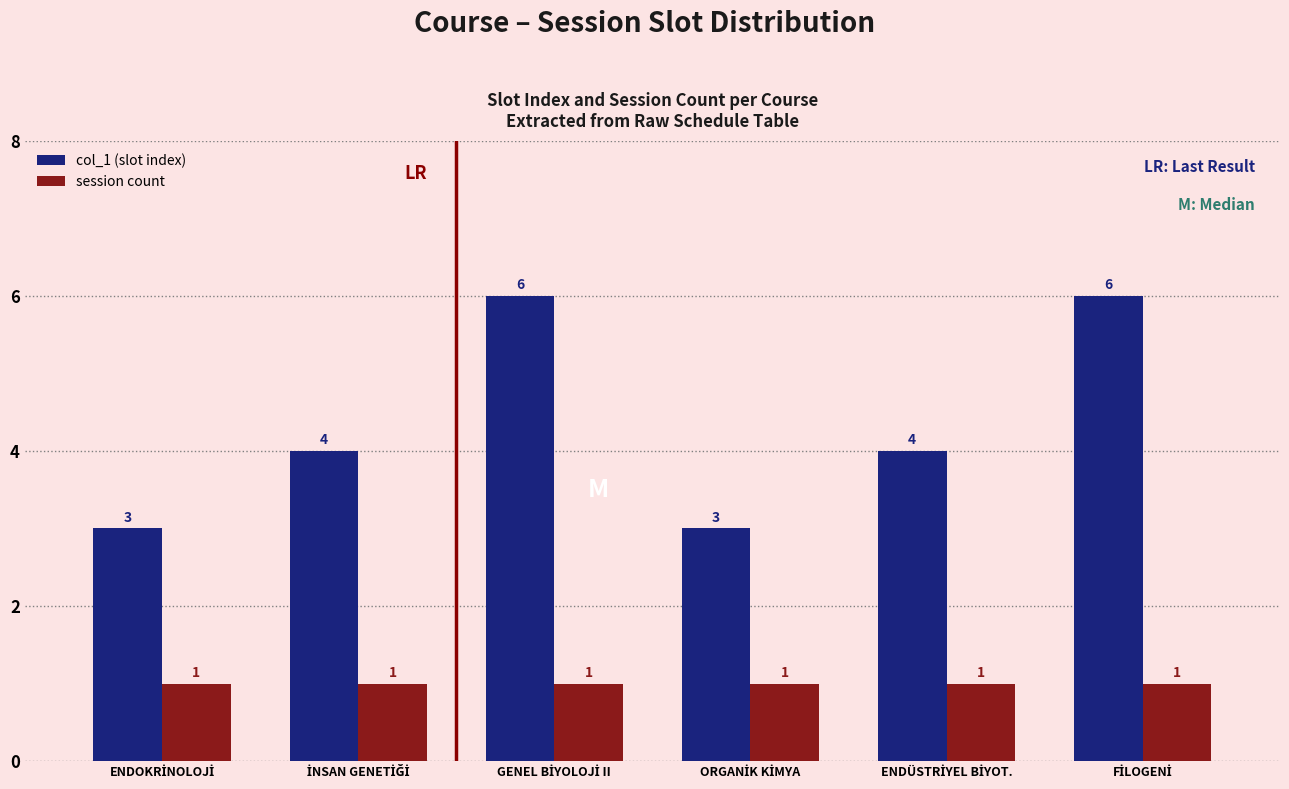

Which series has the widest spread of values?

col_1 (slot index)